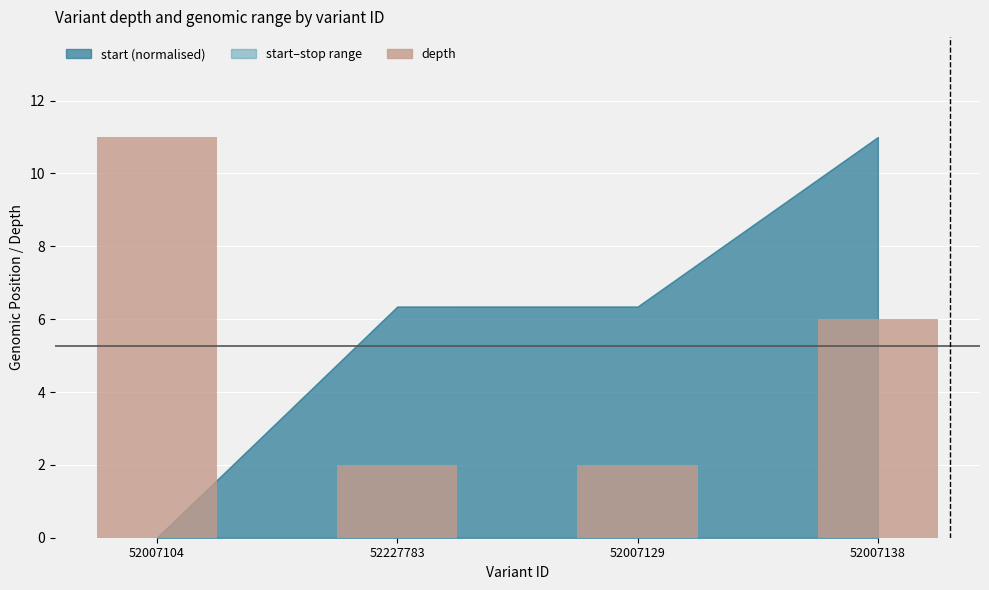

What is the maximum value shown in the chart?

11